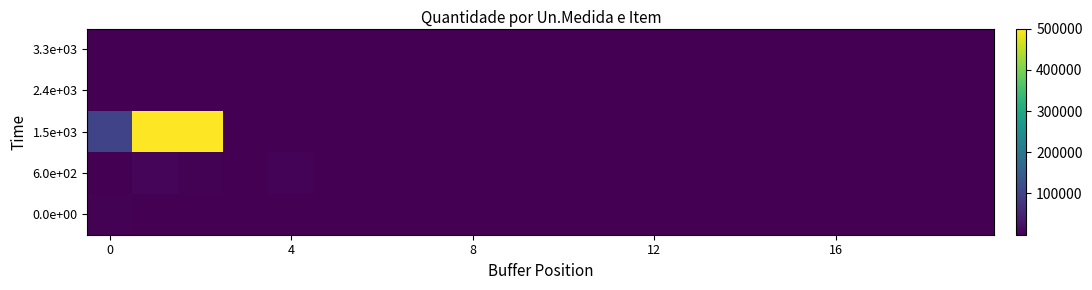

Reading left to right, extract all data points from this chart.

0.0e+00: 2000	500	500	500	500	500	500	500	500	500	500	500	500	500	500	500	500	500	500	500
6.0e+02: 300	8000	2000	200	5000	100	500	500	500	300	200	100	100	100	200	300	400	200	300	100
1.5e+03: 100000	500000	500000	50	50	10	20	500	500	80	10	500	1000	500	500	100	5	5	30	50
2.4e+03: 500	300	500	300	200	100	50	50	100	200	300	100	50	100	200	300	100	50	100	200
3.3e+03: 300	200	100	150	200	250	300	100	150	200	250	300	100	150	200	250	300	100	150	200